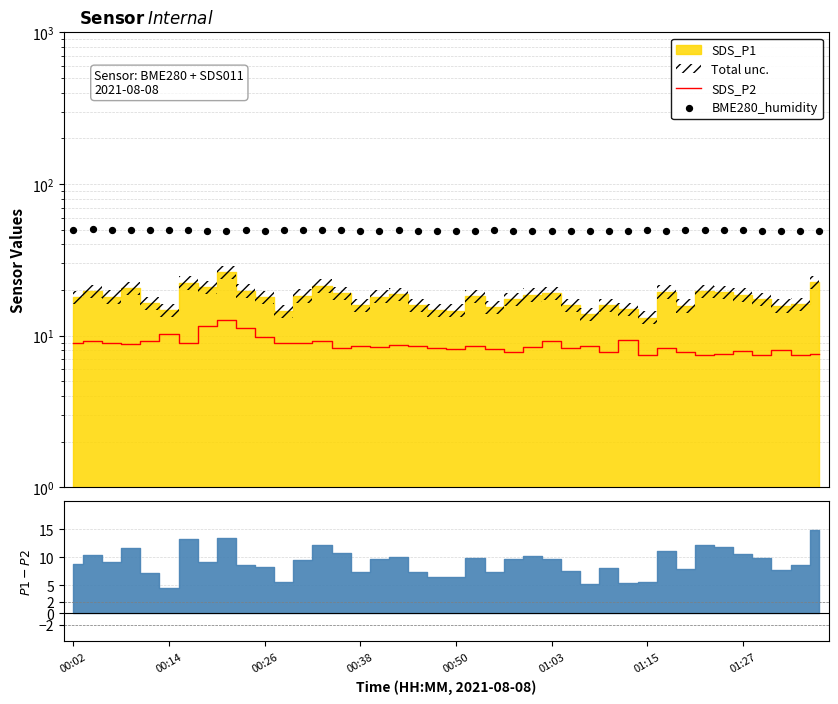

Which series reaches the minimum Y coordinate?

SDS_P2